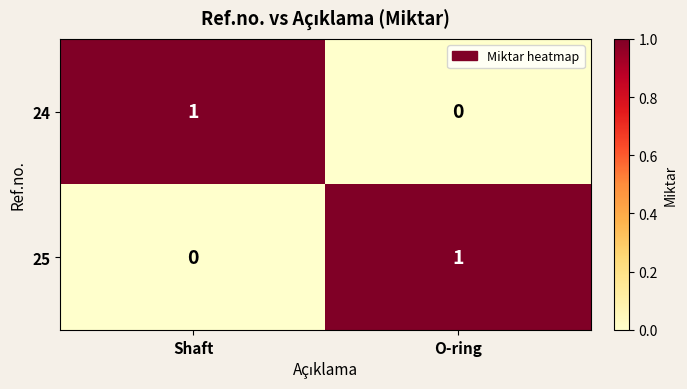

At O-ring, list the series in order from smallest to largest.

24, 25